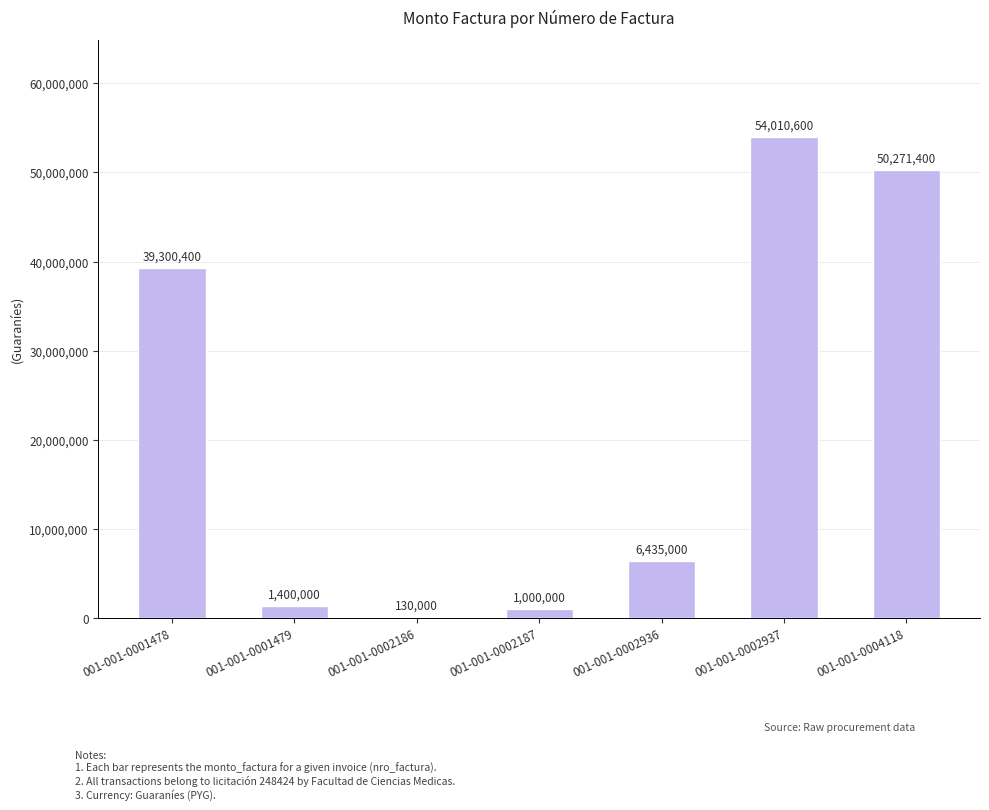

Does the chart contain stacked bars?

No